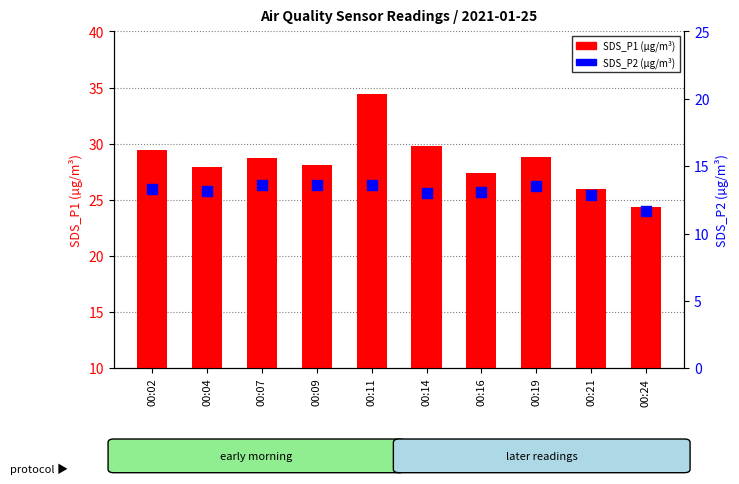

What is the total value across all series at 00:24?

36.0